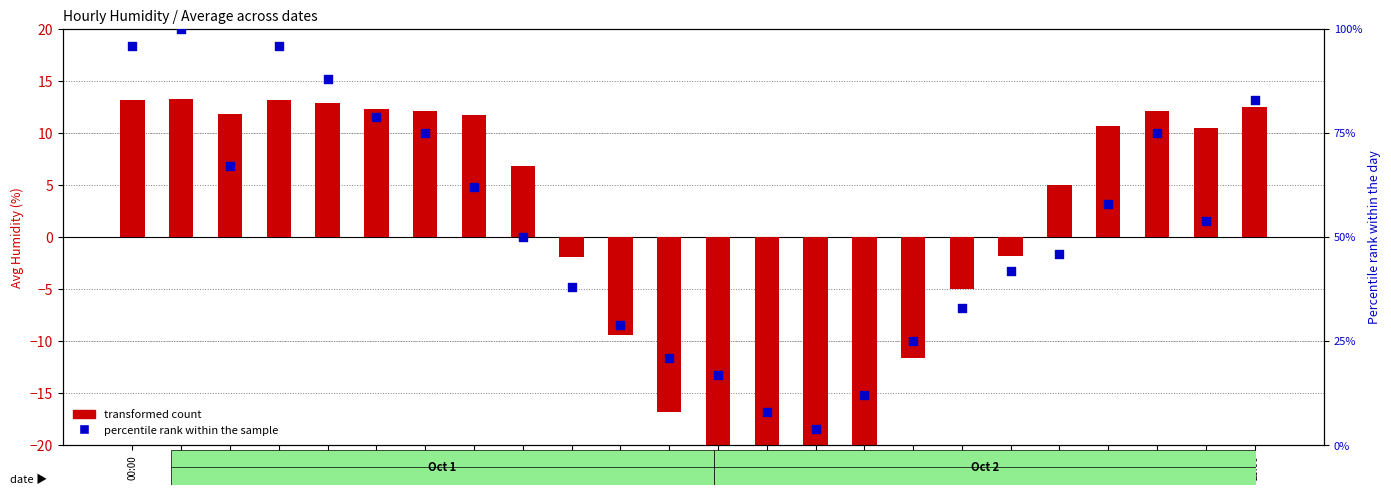

Which series has the largest total across all categories?

percentile rank within the sample